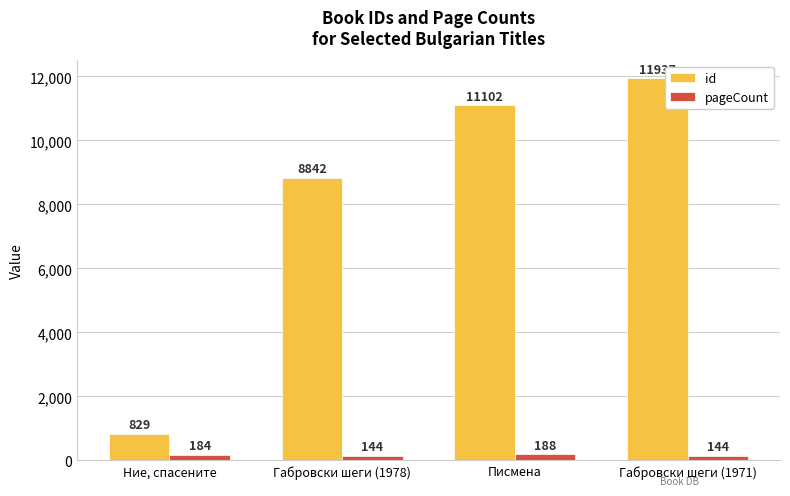

The value of id at Габровски шеги (1971) is 18205. True or false?

False